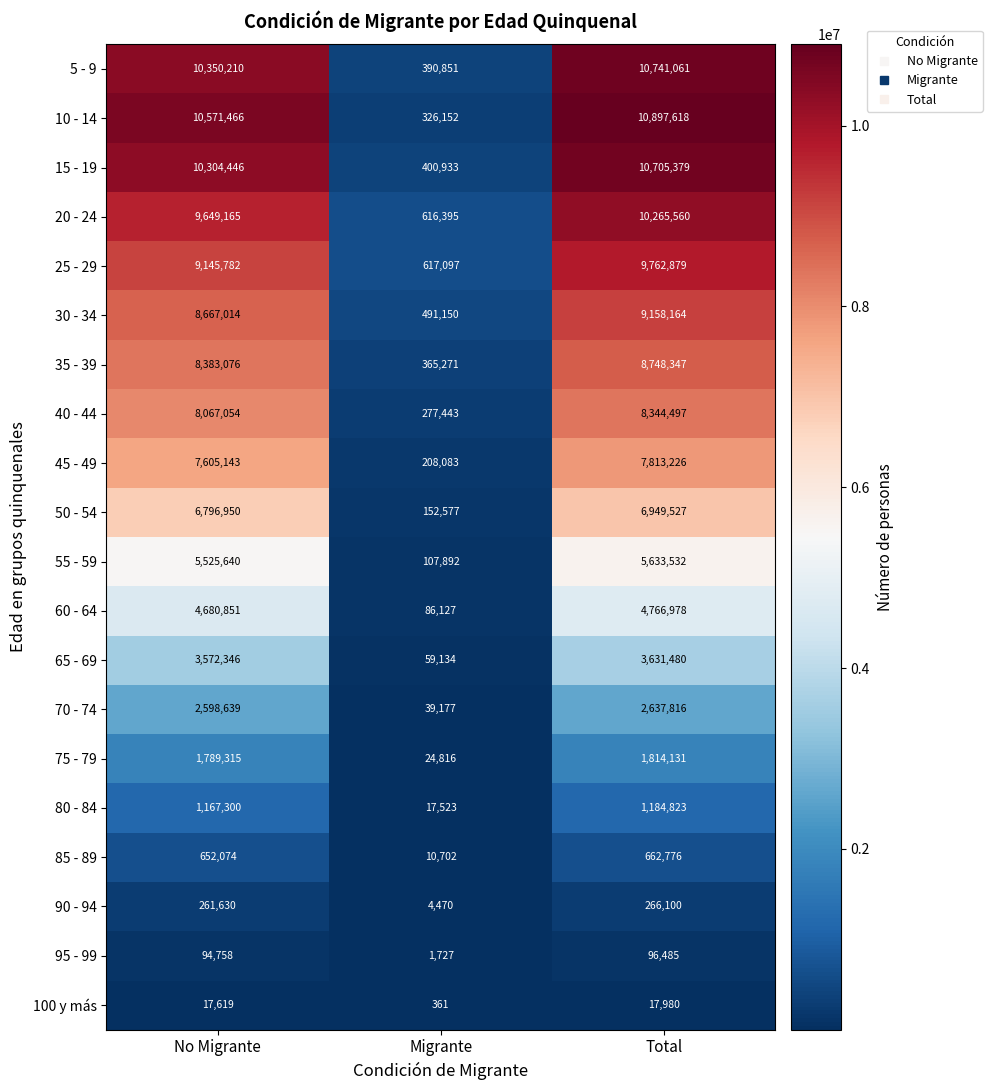

Which series has the largest total across all categories?

10 - 14